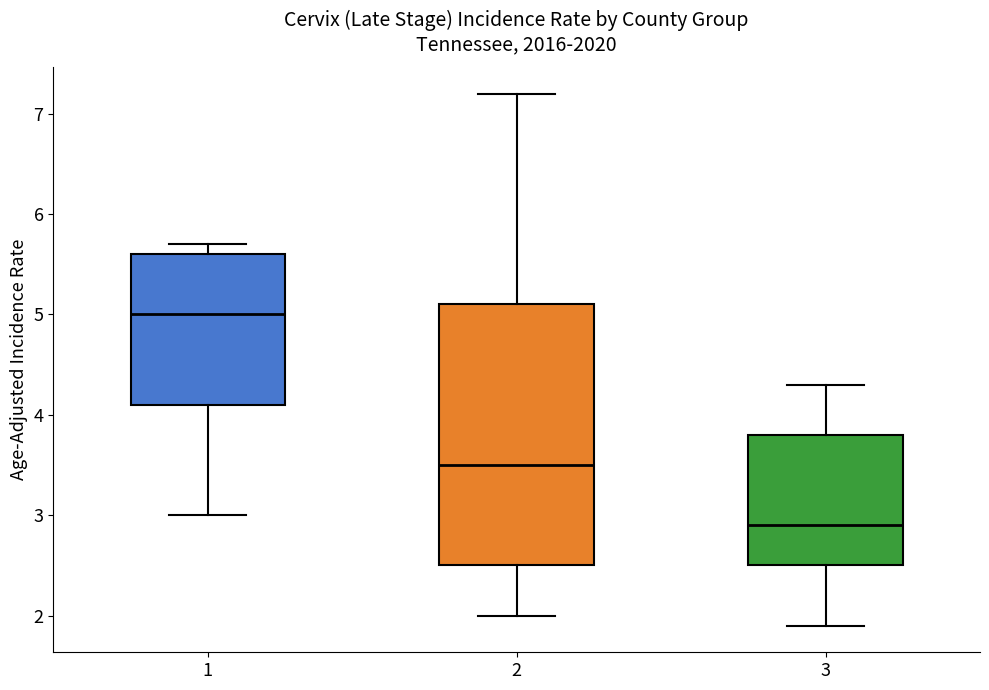

Where does the median line of the box at x = 1 sit on the y-axis? The values are not printed on the chart, so give them approximately, as read against the axis.

5.0